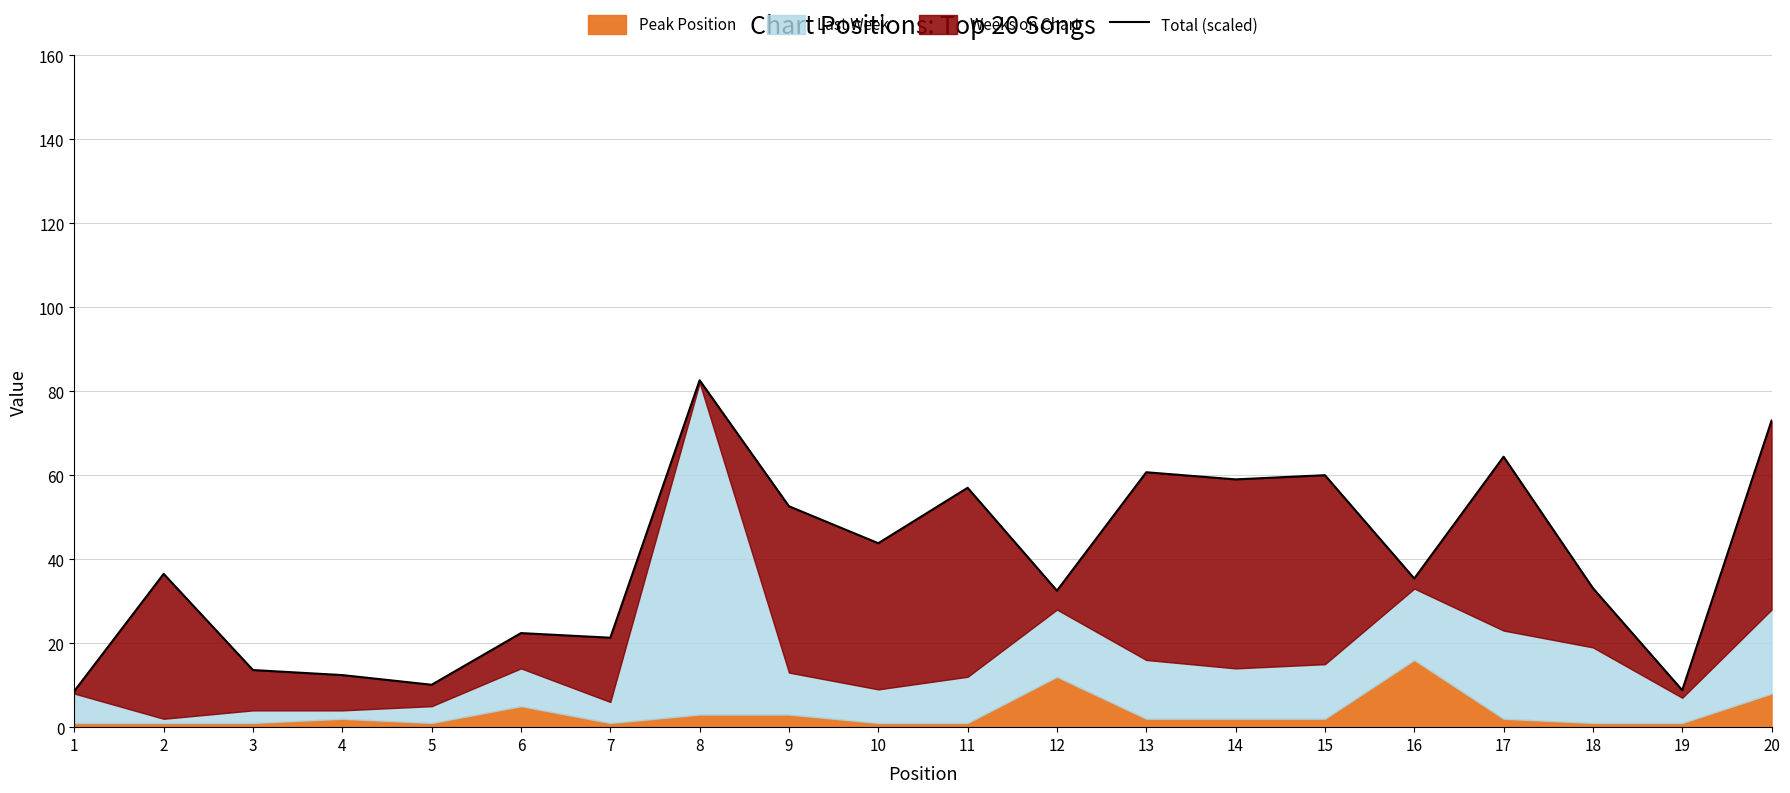

Which has a higher value, 5 or 19?

5